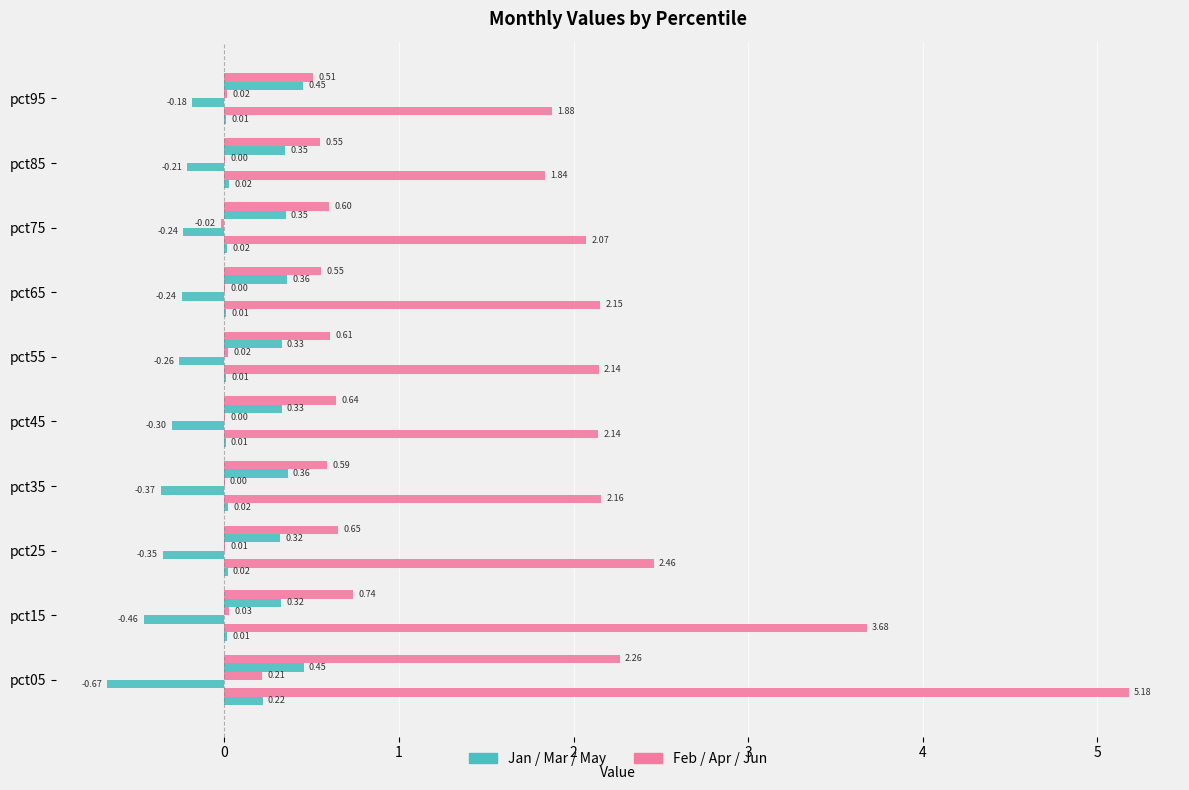

What position from the right is 3?

6